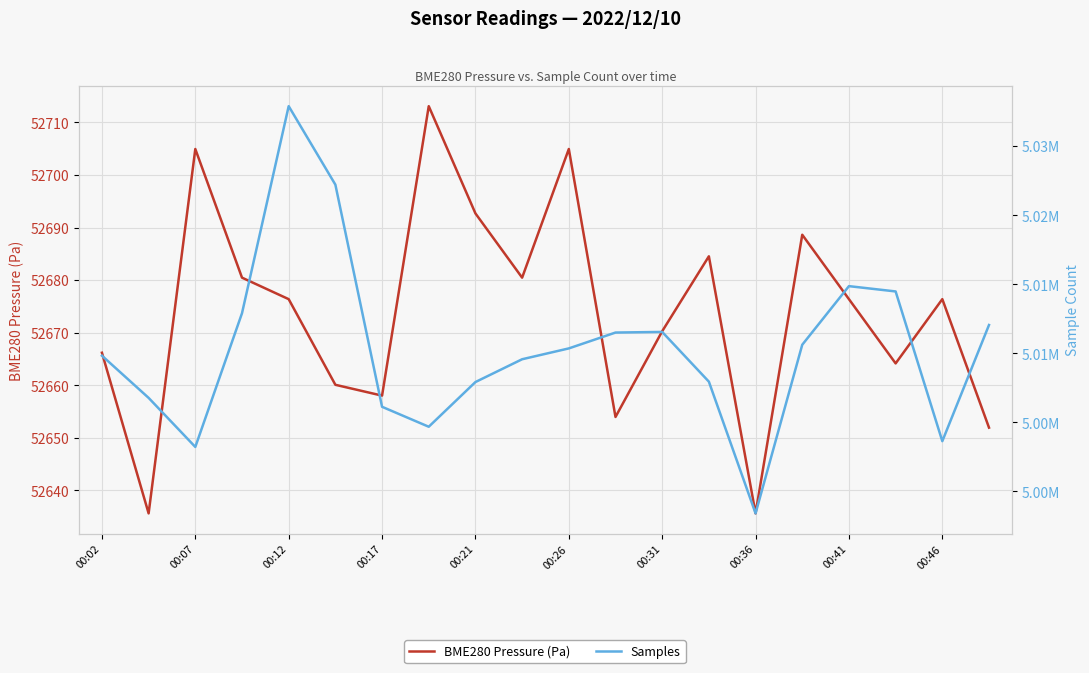

True or false: BME280 Pressure (Pa) and Samples cross at least once.

False